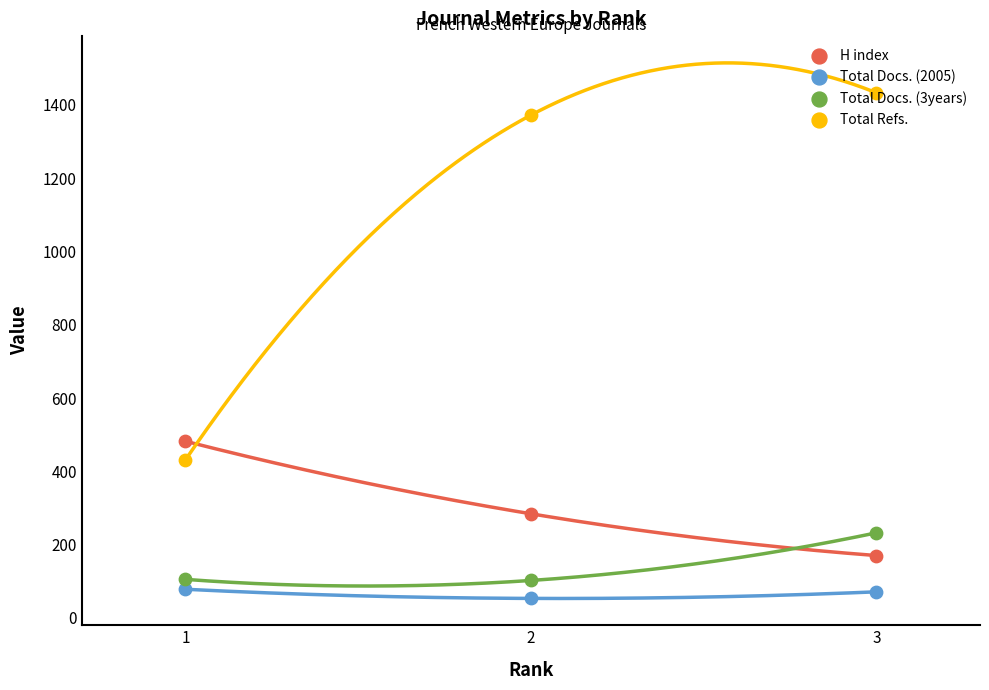

Which series has the largest total across all categories?

Total Refs.